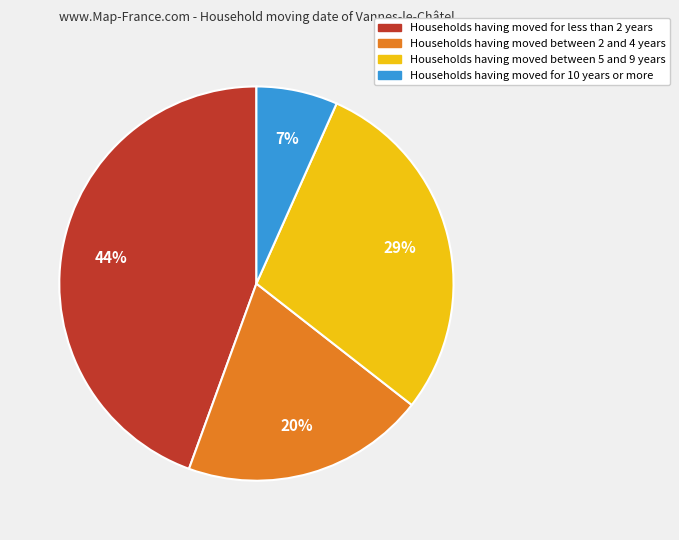

To the nearest percent, what portion does Households having moved for less than 2 years represent?

44%